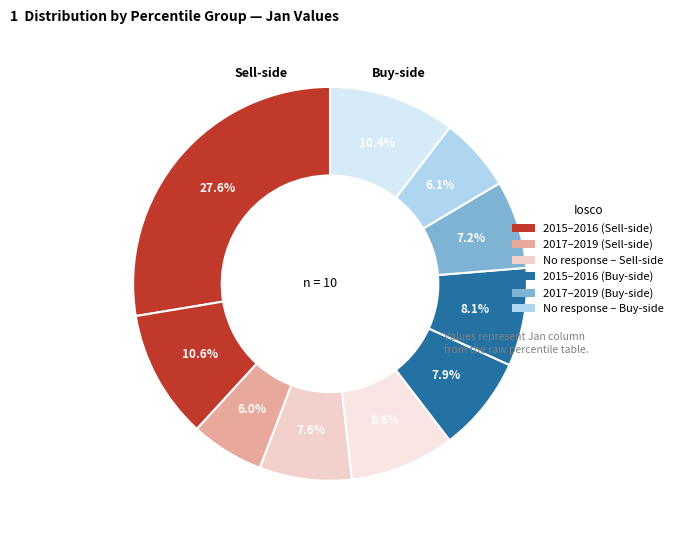

How many segments does this pie chart have?

10